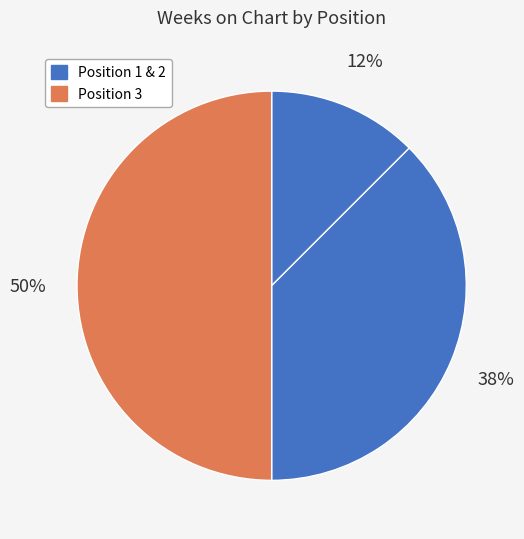

To the nearest percent, what is the average slice percentage?

33%